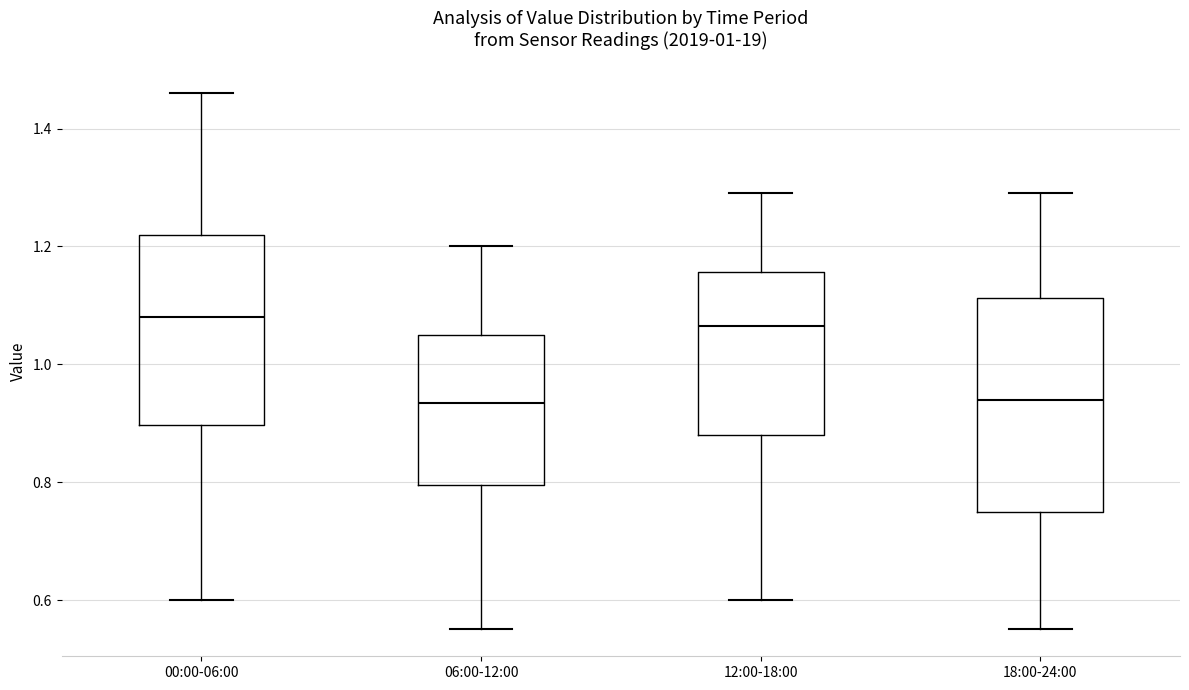

Which box is the tallest, from its lower edge to its upper edge?

18:00-24:00